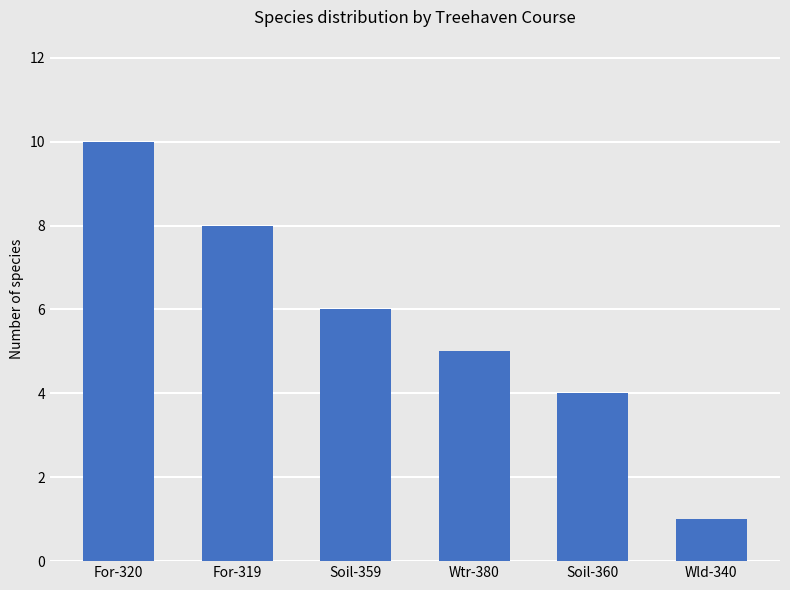

How many data points are less than 6?

3